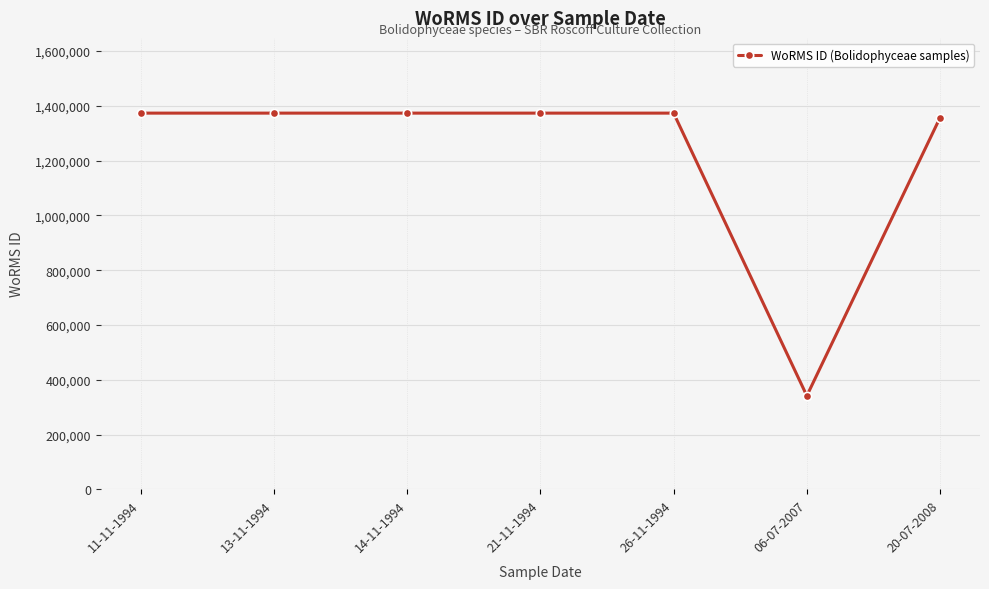

How many data points are less than 1373543?

2